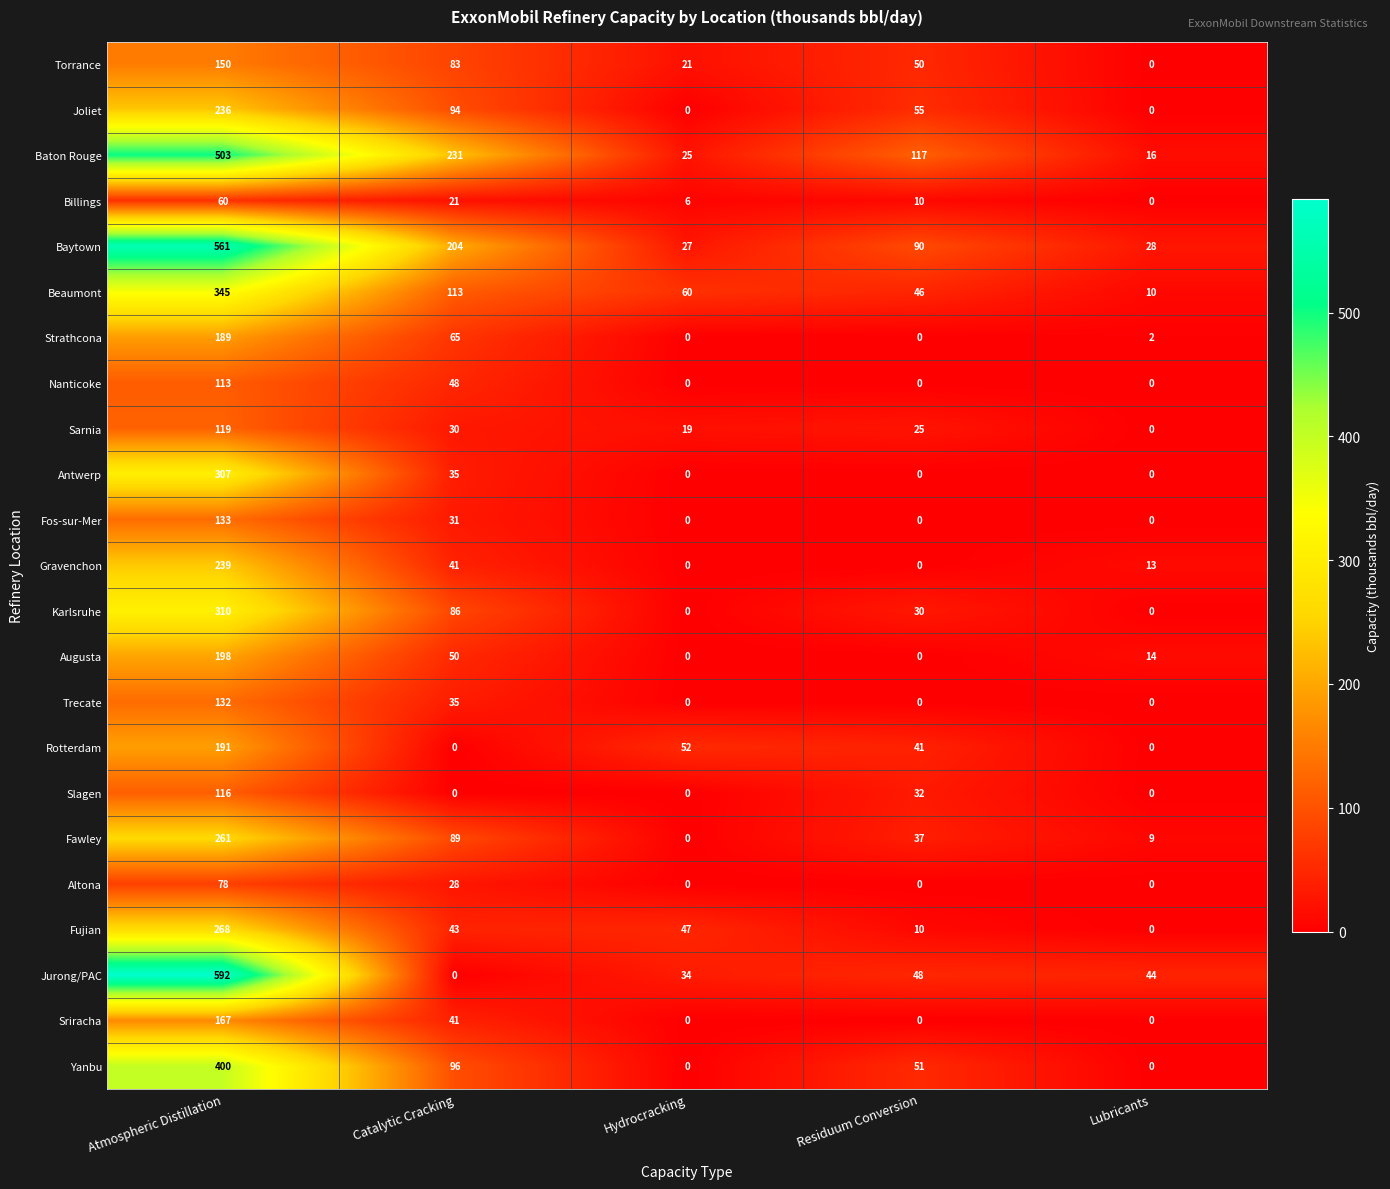

Rank the series by their maximum value, from highest to lowest.

Jurong/PAC, Baytown, Baton Rouge, Yanbu, Beaumont, Karlsruhe, Antwerp, Fujian, Fawley, Gravenchon, Joliet, Augusta, Rotterdam, Strathcona, Sriracha, Torrance, Fos-sur-Mer, Trecate, Sarnia, Slagen, Nanticoke, Altona, Billings